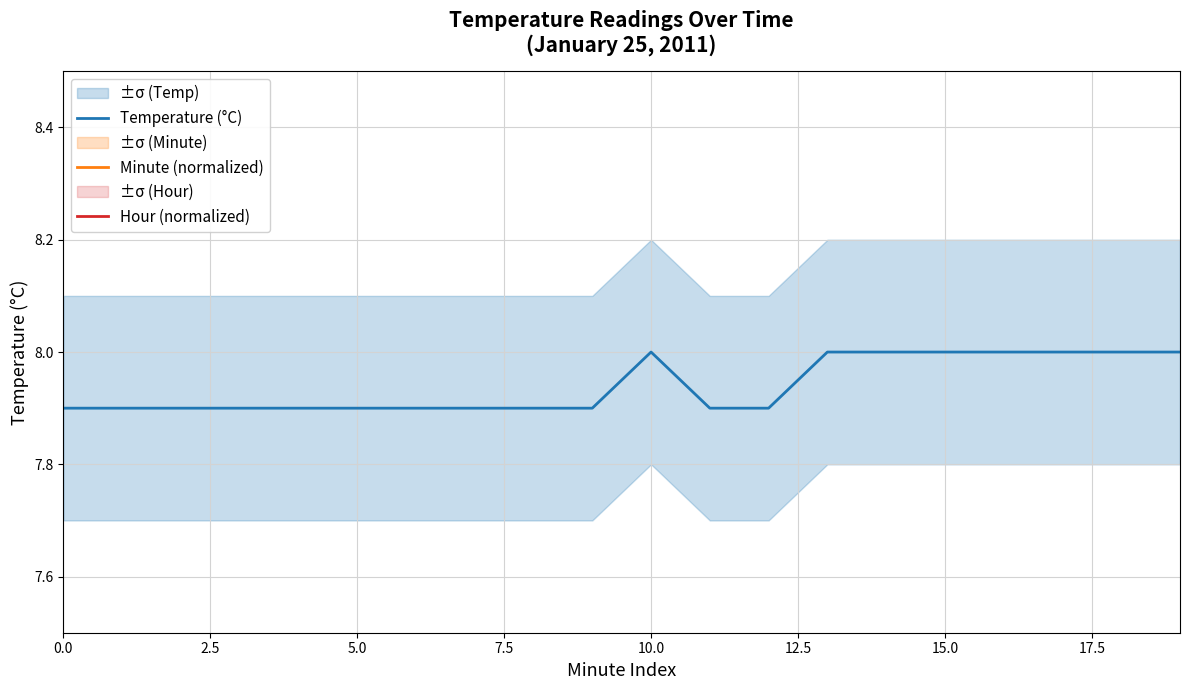

What are all the series names shown in the legend?

Temperature (°C), Minute (normalized), Hour (normalized)